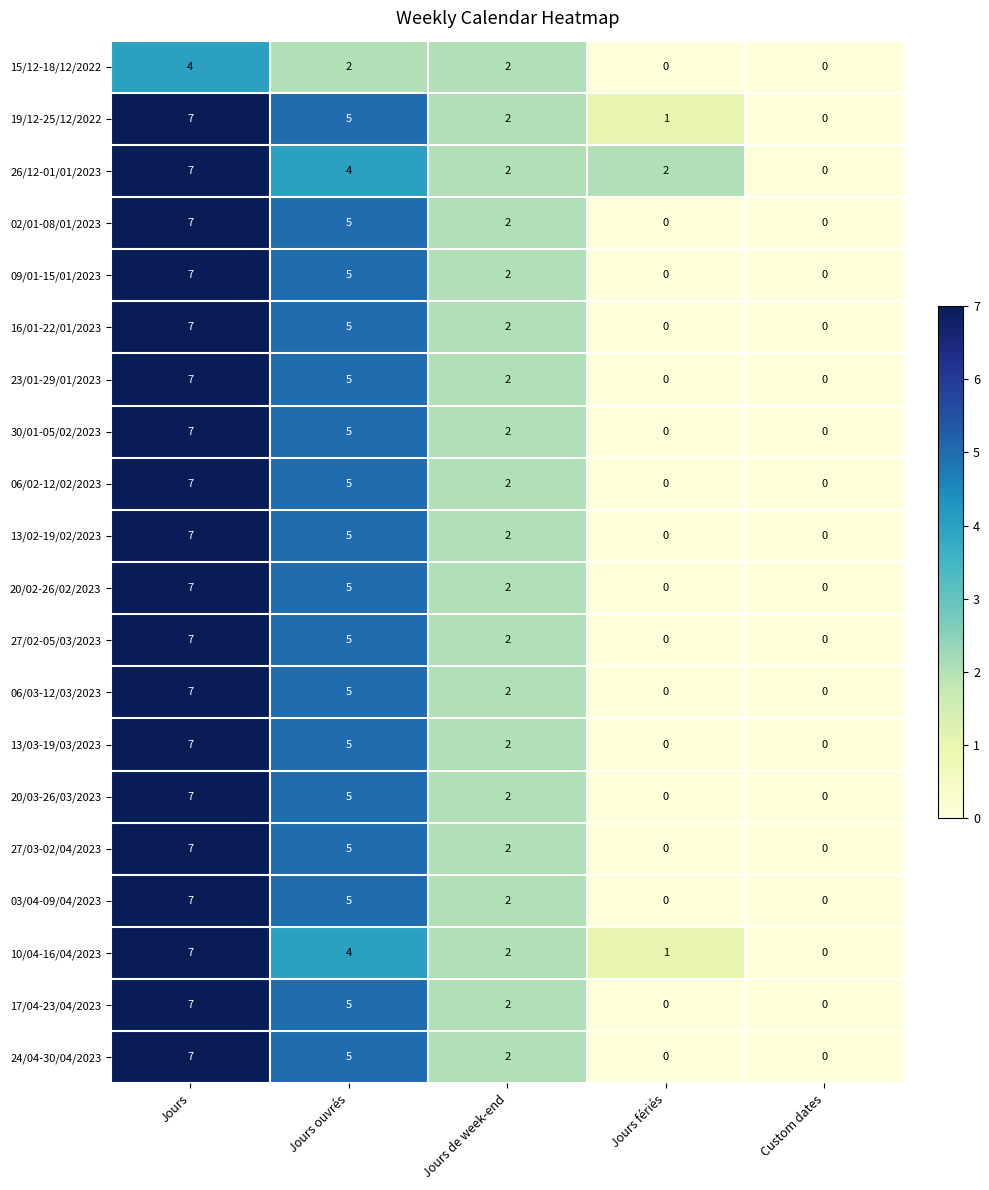

What is the difference between the maximum and minimum values in the 03/04-09/04/2023 series?

7